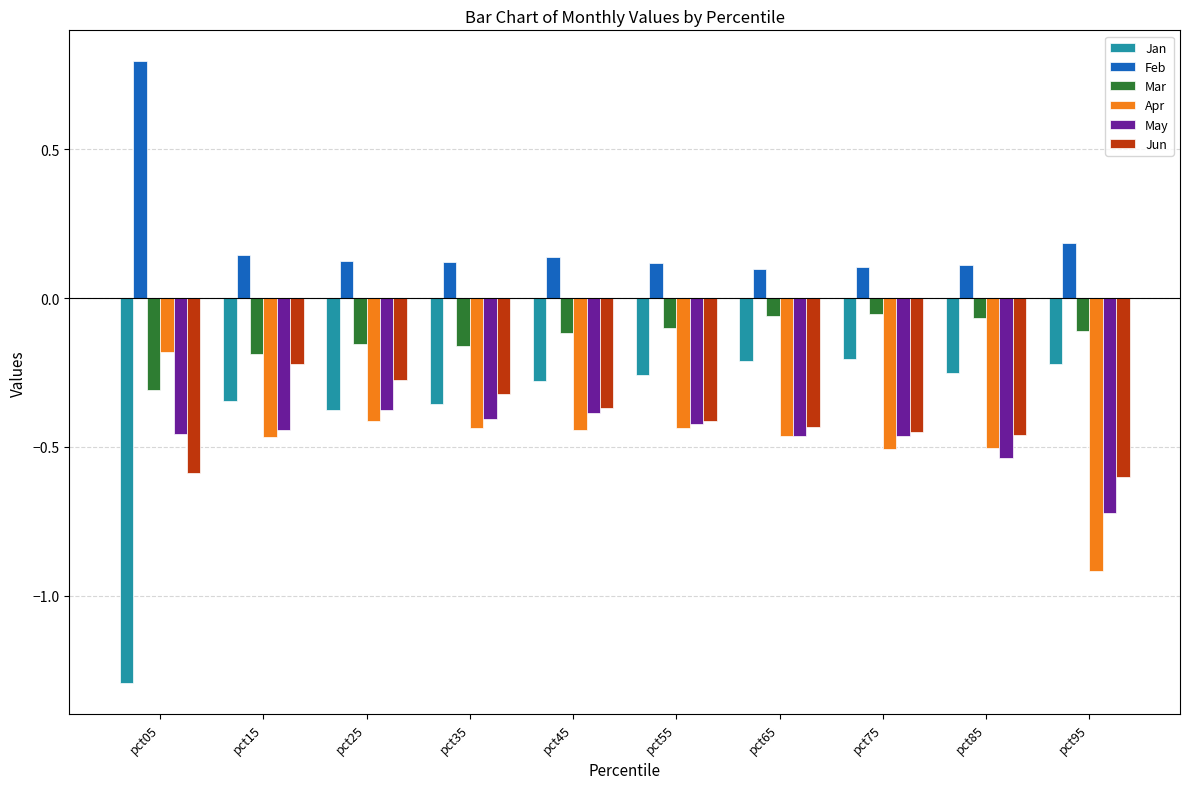

What is the sum of the Jun values at pct75 and pct15?

-0.7